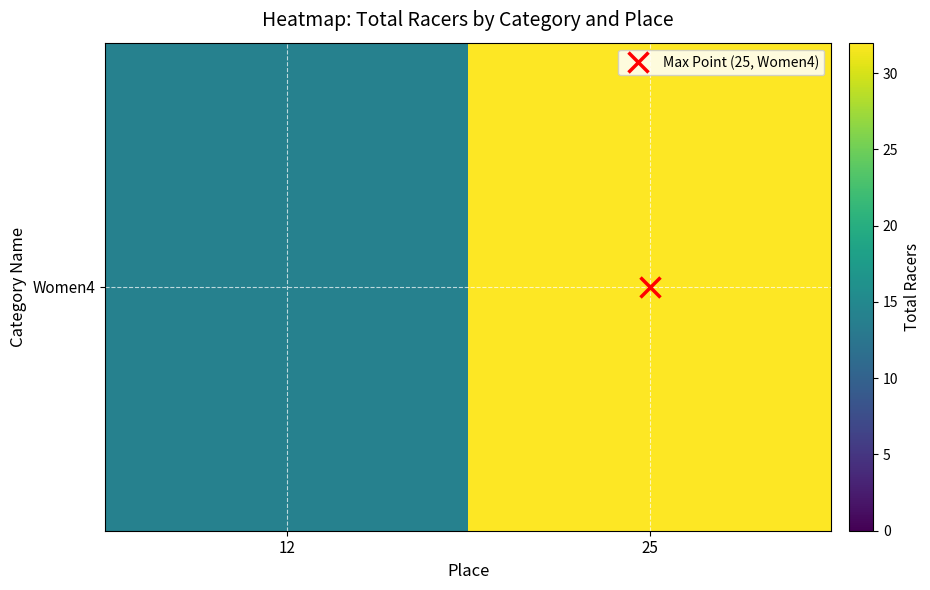

Which category has the lowest value across all series?

12